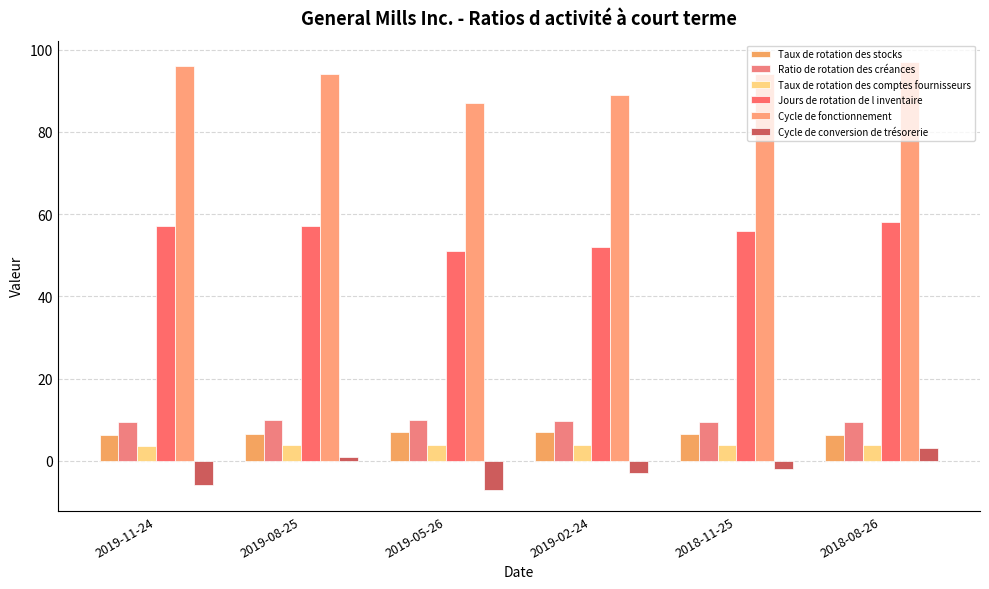

What is the difference between the maximum and minimum values in the Cycle de conversion de trésorerie series?

10.0